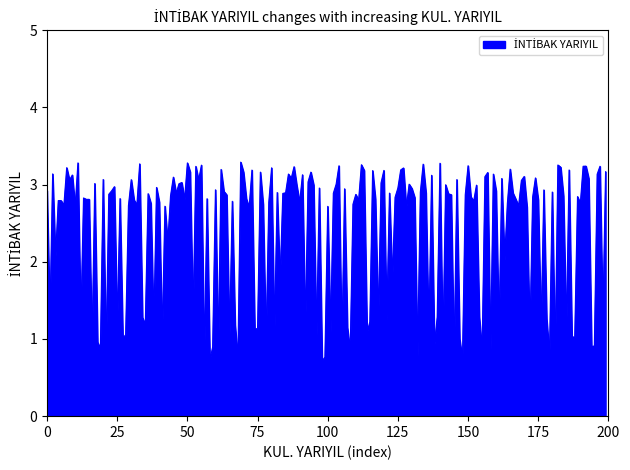

True or false: the data has more than 2 interior local peaks.

True